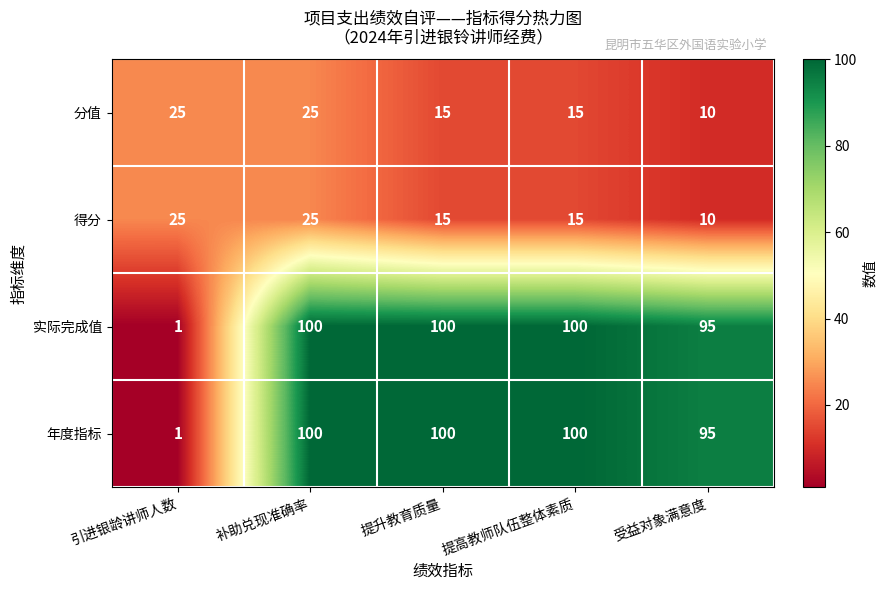

The value of 分值 at 引进银龄讲师人数 is 7. True or false?

False